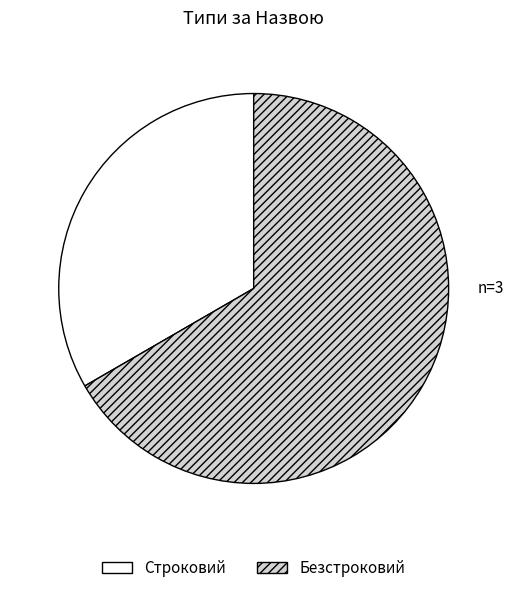

Which category has the biggest portion of the pie?

Безстроковий